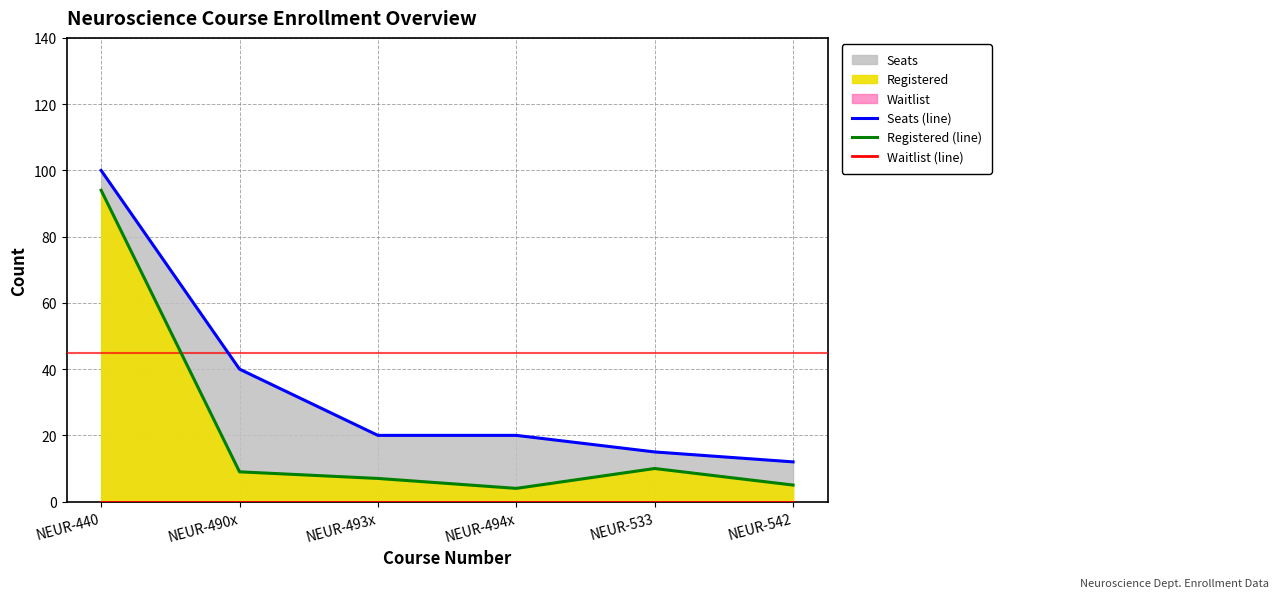

List the series in order of their peak value, lowest first.

Waitlist (line), Registered (line), Seats (line)